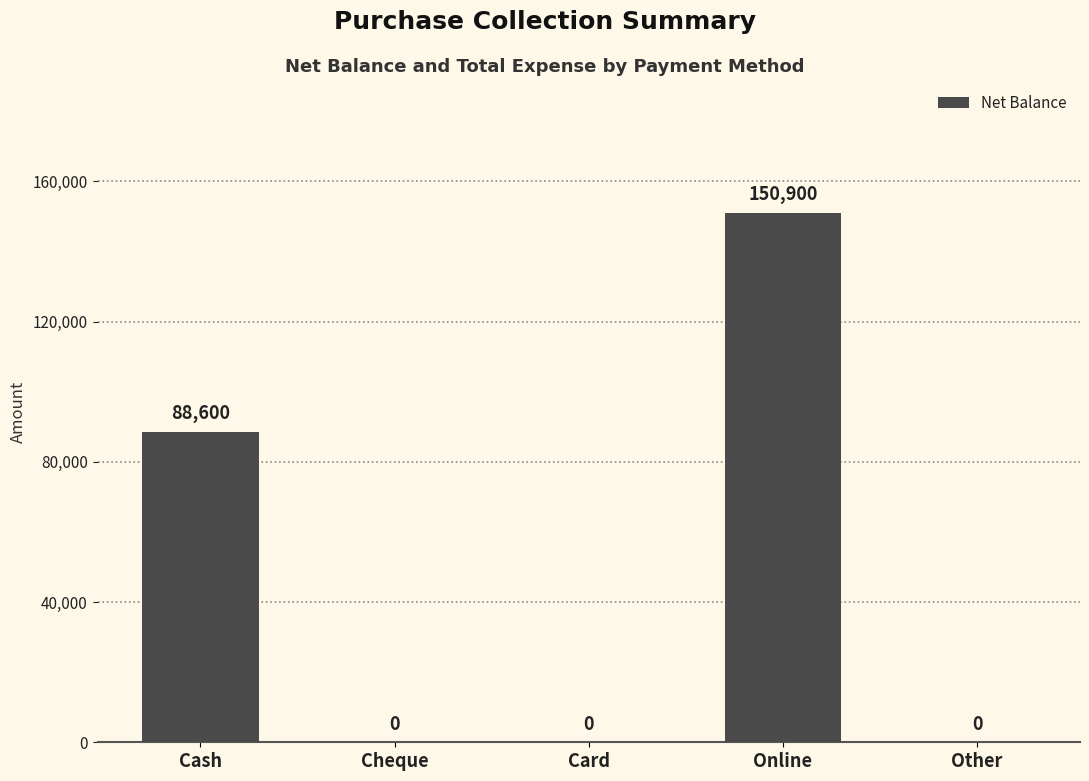

What is the greatest value displayed?

150900